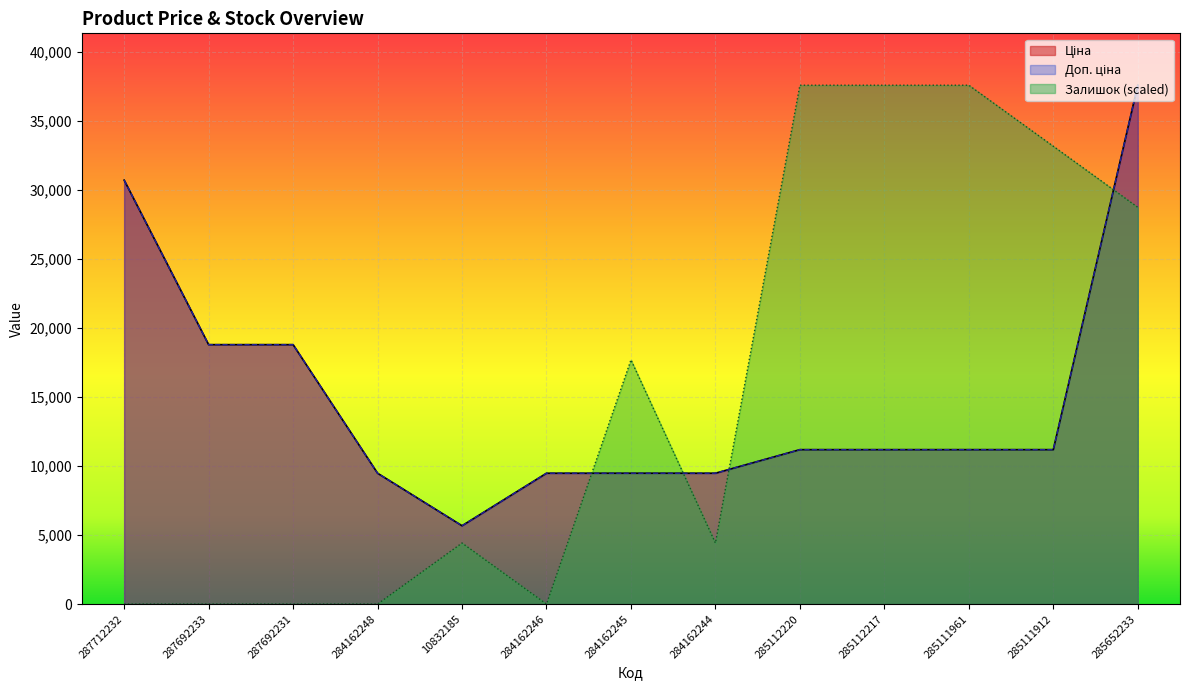

Read the Доп. ціна value at 285112220.

11188.2